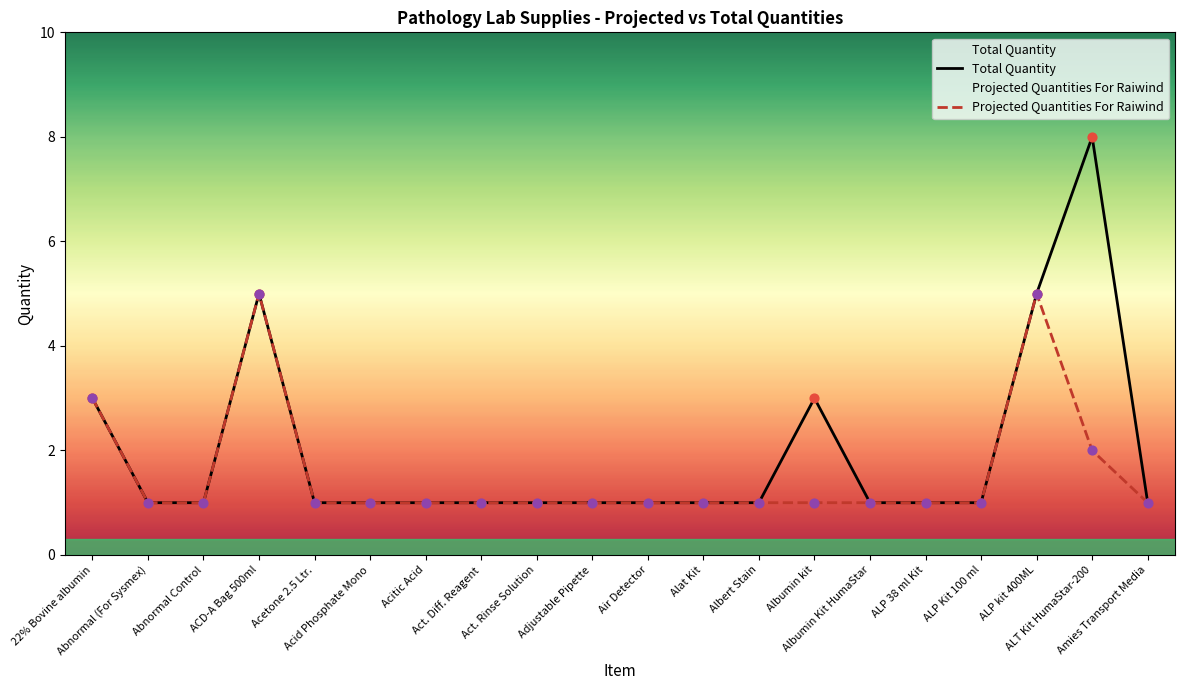

What is the total value across all series at Adjustable Pipette?

2